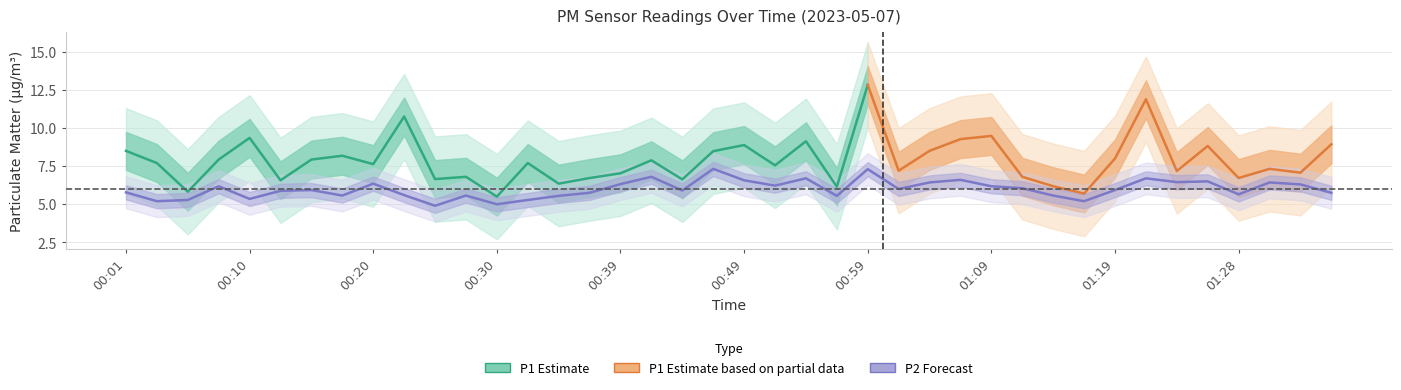

Reading left to right, what are all the values shown in this chart?

5.8	5.2	5.3	6.2	5.3	5.9	5.9	5.6	6.3	5.6	4.9	5.6	5.0	5.3	5.5	5.8	6.3	6.8	5.9	7.3	6.6	6.2	6.7	5.5	7.3	6.0	6.4	6.6	6.2	6.0	5.6	5.2	5.9	6.7	6.5	6.5	5.7	6.4	6.3	5.8